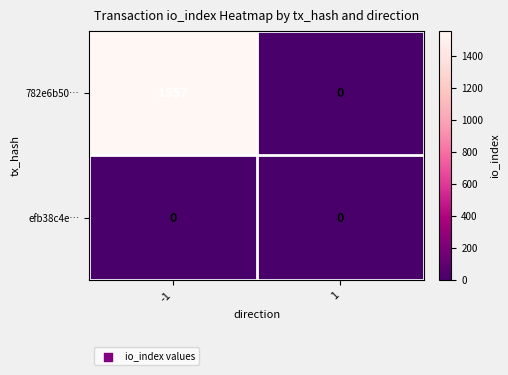

Read the 782e6b50… value at -1, to the nearest 50.

1550